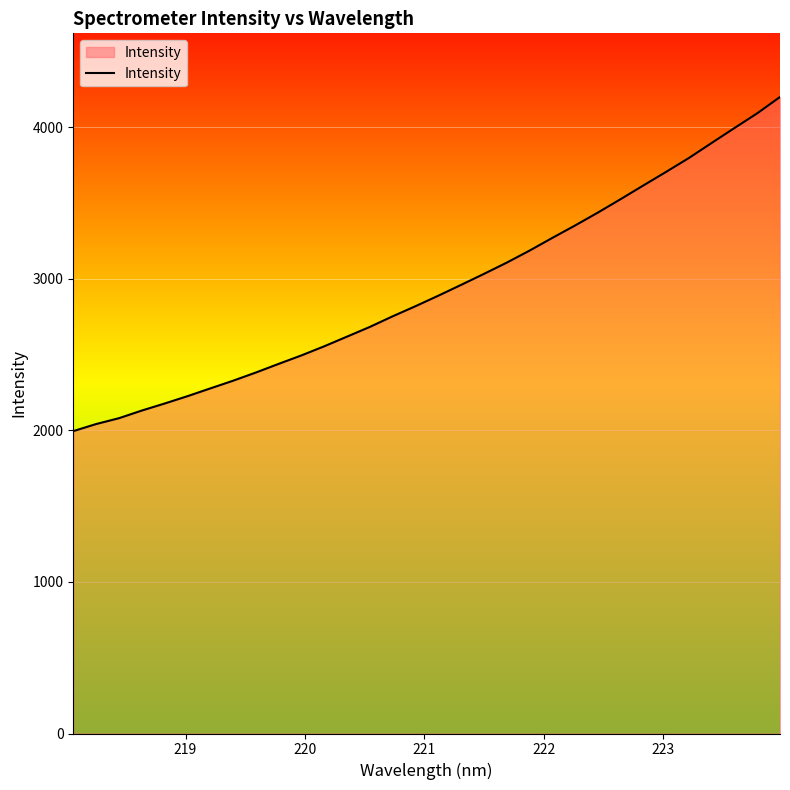

How many lines are shown in the chart?

1